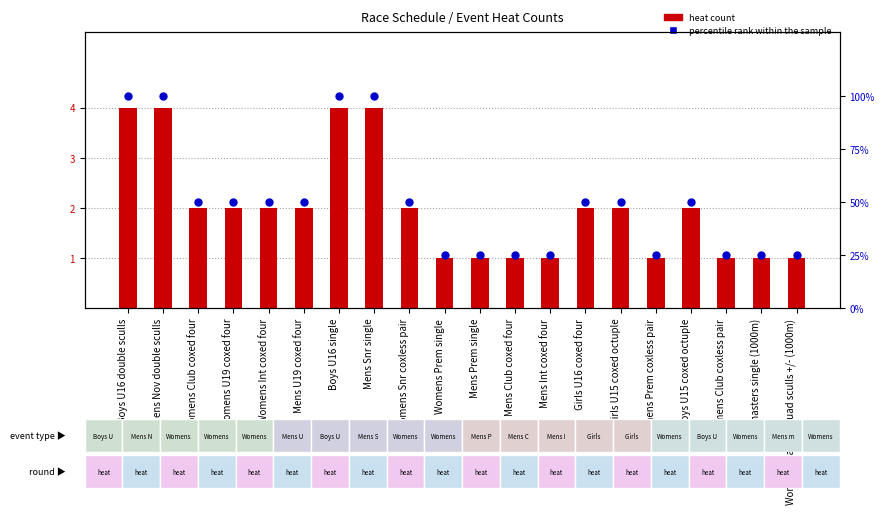

Which series reaches the maximum Y coordinate?

percentile rank within the sample